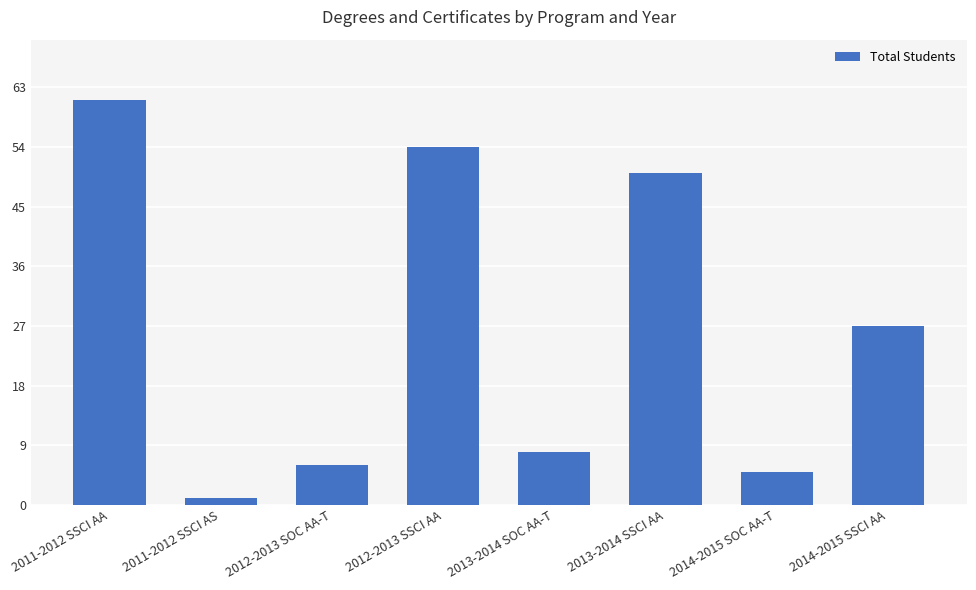

The chart shows a value of 5 at 2013-2014 SOC AA-T. True or false?

False